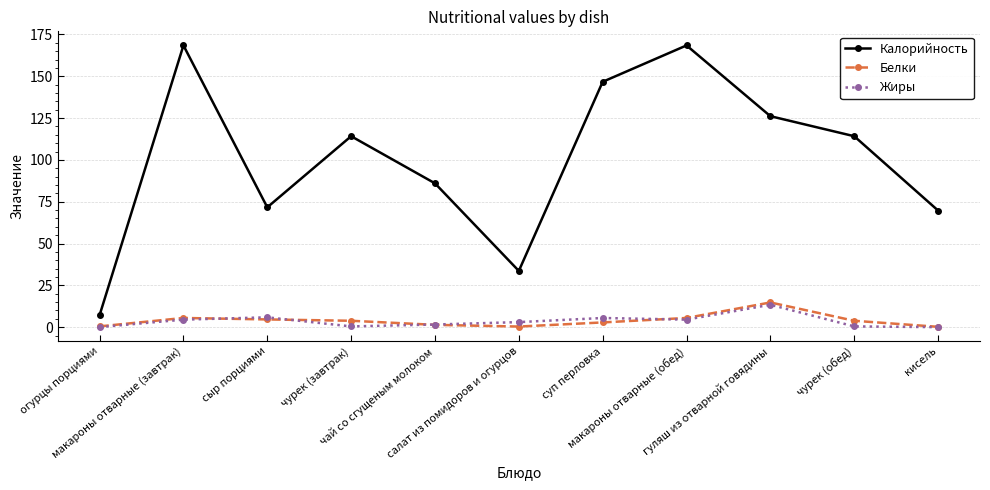

True or false: Белки and Калорийность cross at least once.

False